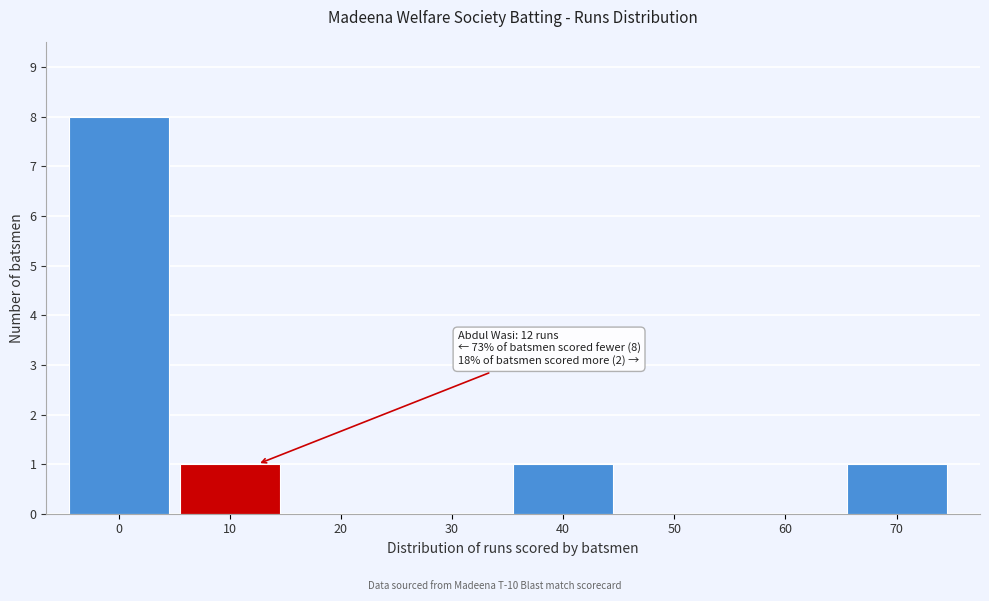

Reading left to right, what are all the values shown in this chart?

0=8	10=1	20=0	30=0	40=1	50=0	60=0	70=1